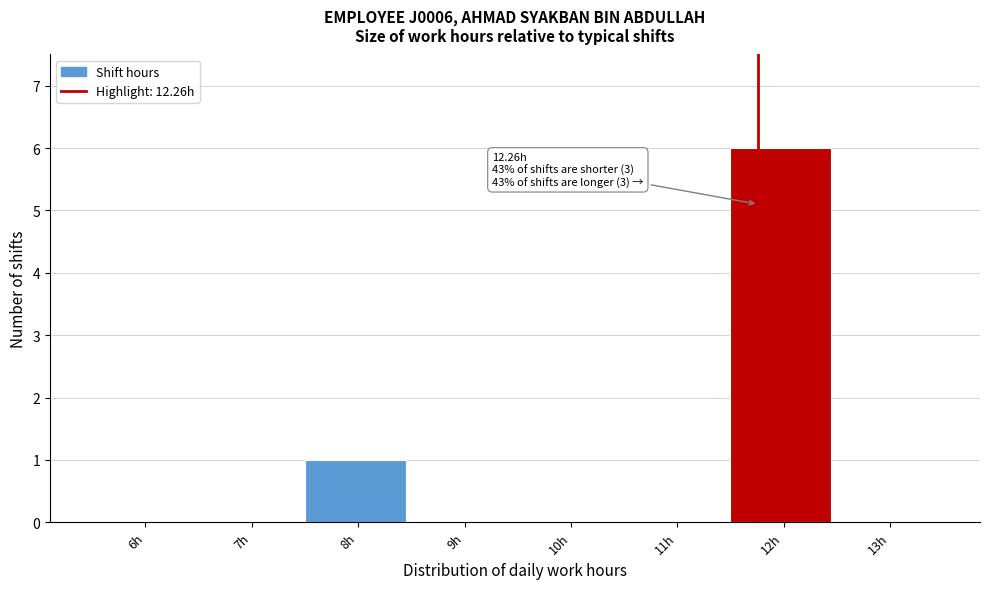

Reading left to right, what are all the values shown in this chart?

6h=0	7h=0	8h=1	9h=0	10h=0	11h=0	12h=6	13h=0